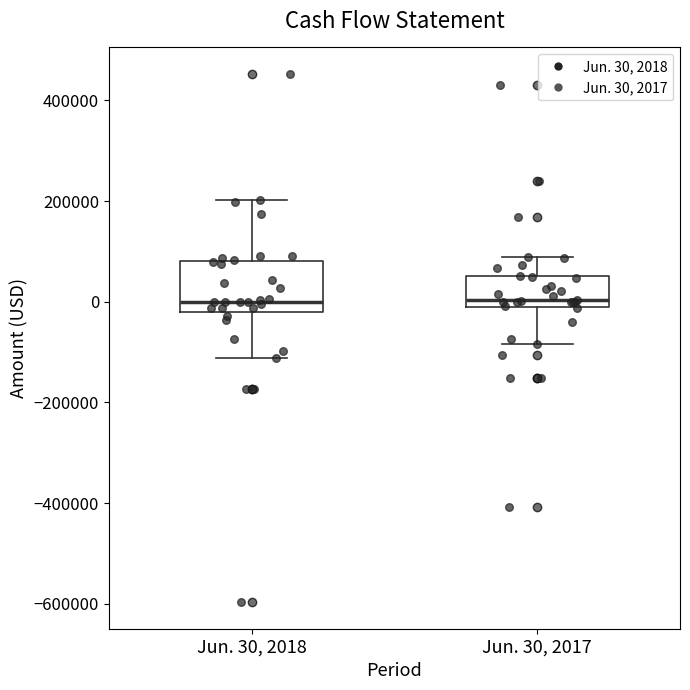

Reading left to right, read every box against the y-axis: the position of its median line, the range the box covers, and the ends of its whiskers. The values are not printed on the chart, so give them approximately, as read against the axis.

Jun. 30, 2018: median 0, box -20000 to 80000, whiskers -120000 to 200000
Jun. 30, 2017: median 0, box -20000 to 60000, whiskers -80000 to 80000